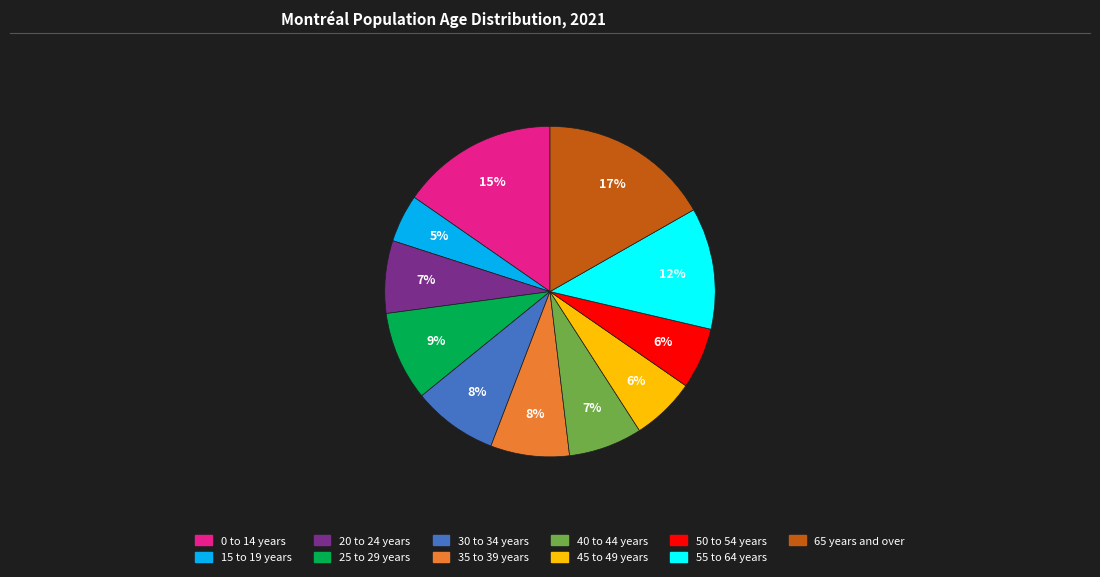

Which has a higher value, 55 to 64 years or 40 to 44 years?

55 to 64 years